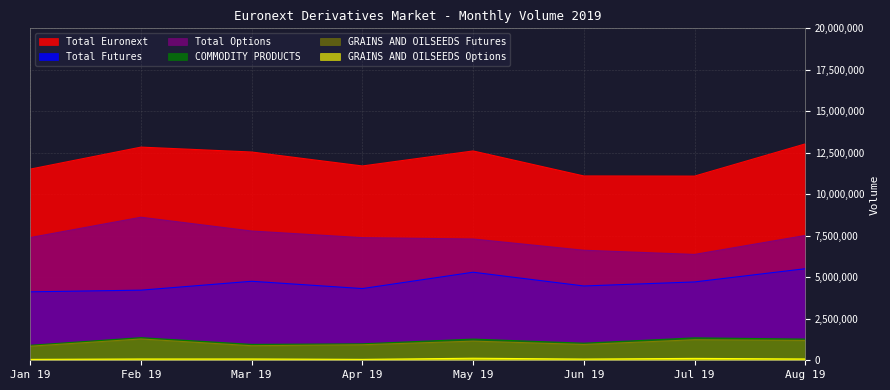

At Jan 19, list the series in order from largest to smallest.

Total Euronext, Total Options, Total Futures, COMMODITY PRODUCTS, GRAINS AND OILSEEDS Futures, GRAINS AND OILSEEDS Options